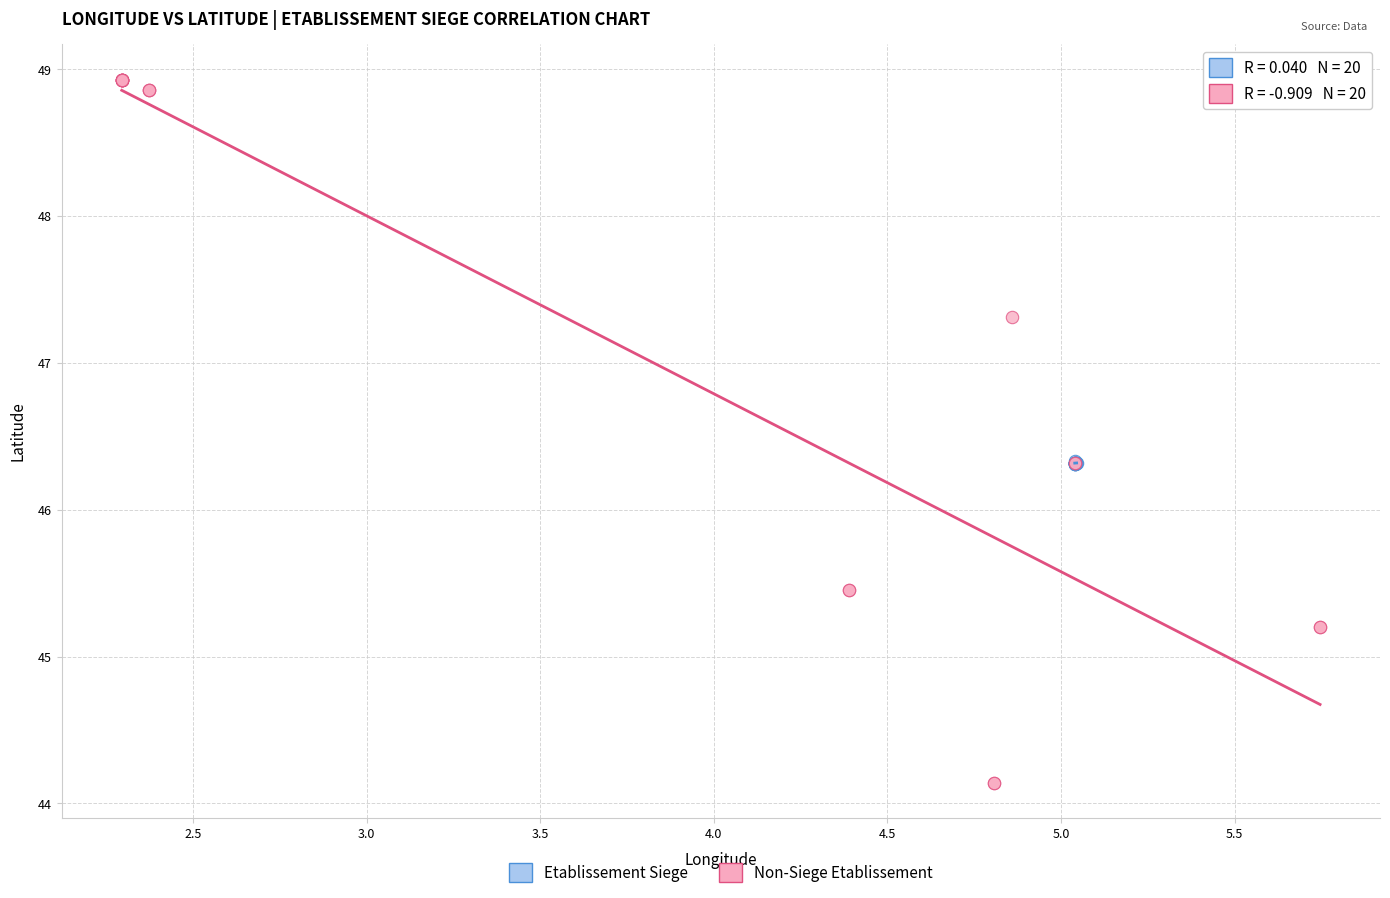

Which series reaches the minimum Y coordinate?

Non-Siege Etablissement